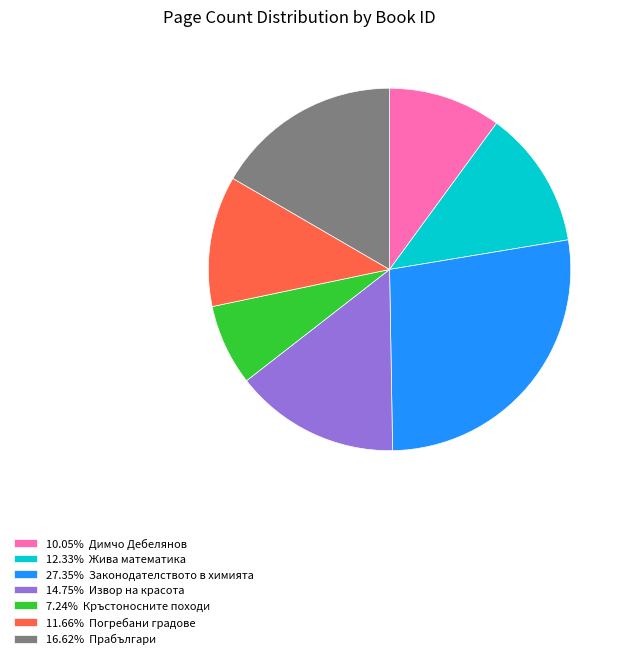

Do 27.35% Законодателството в химията and 11.66% Погребани градове together represent more than half of the pie?

No